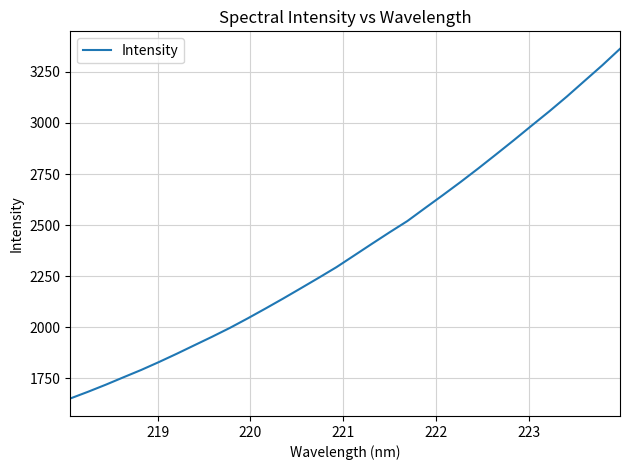

What is the minimum value shown in the chart?

1651.1